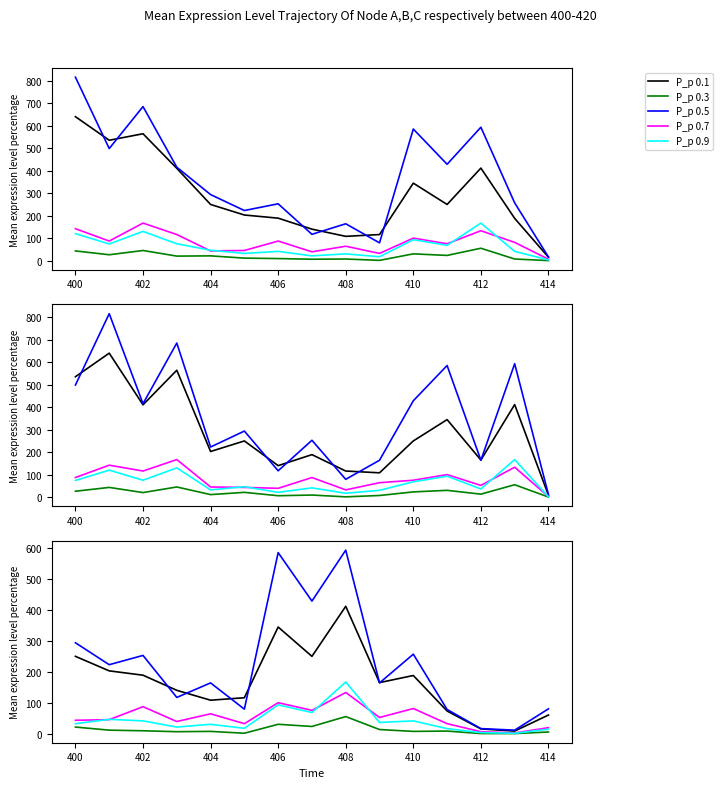

In P_p 0.5, how many points are higher than both neighbors (excluding endpoints)?

5